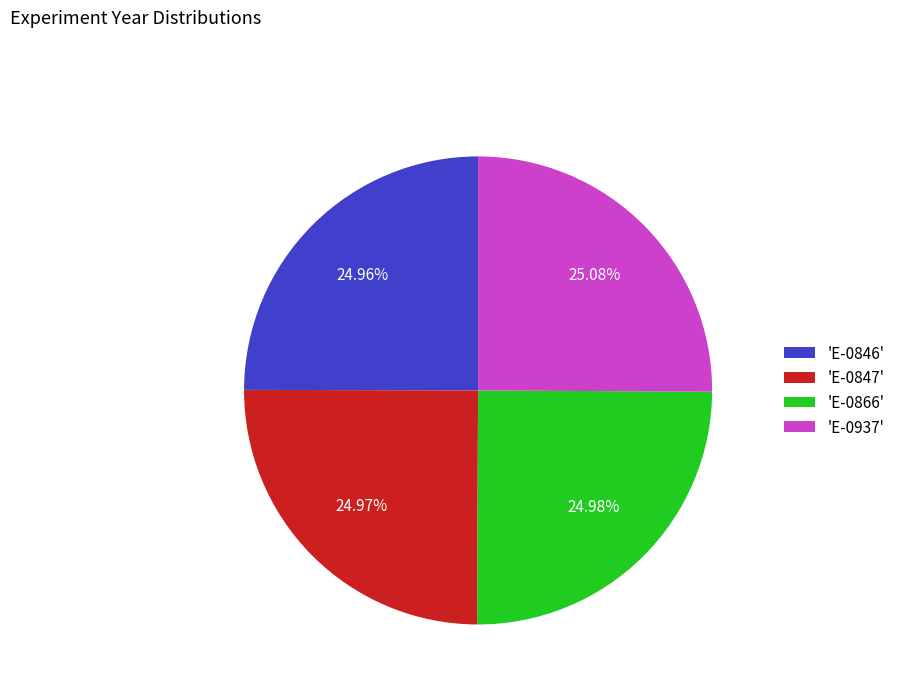

Do 'E-0937' and 'E-0846' together represent more than half of the pie?

Yes